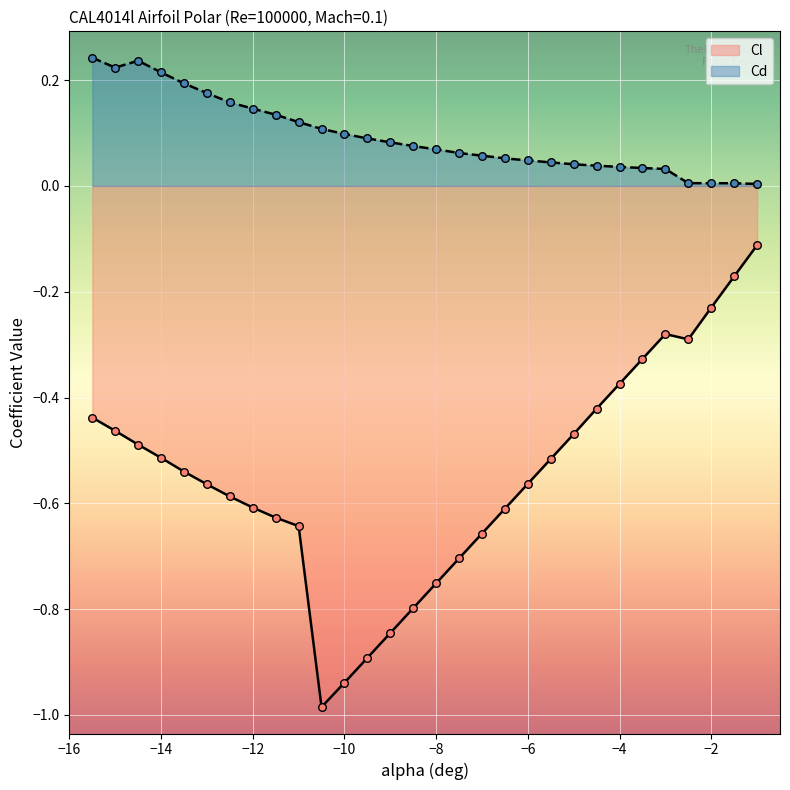

At how many categories does at least one series exceed 0?

30